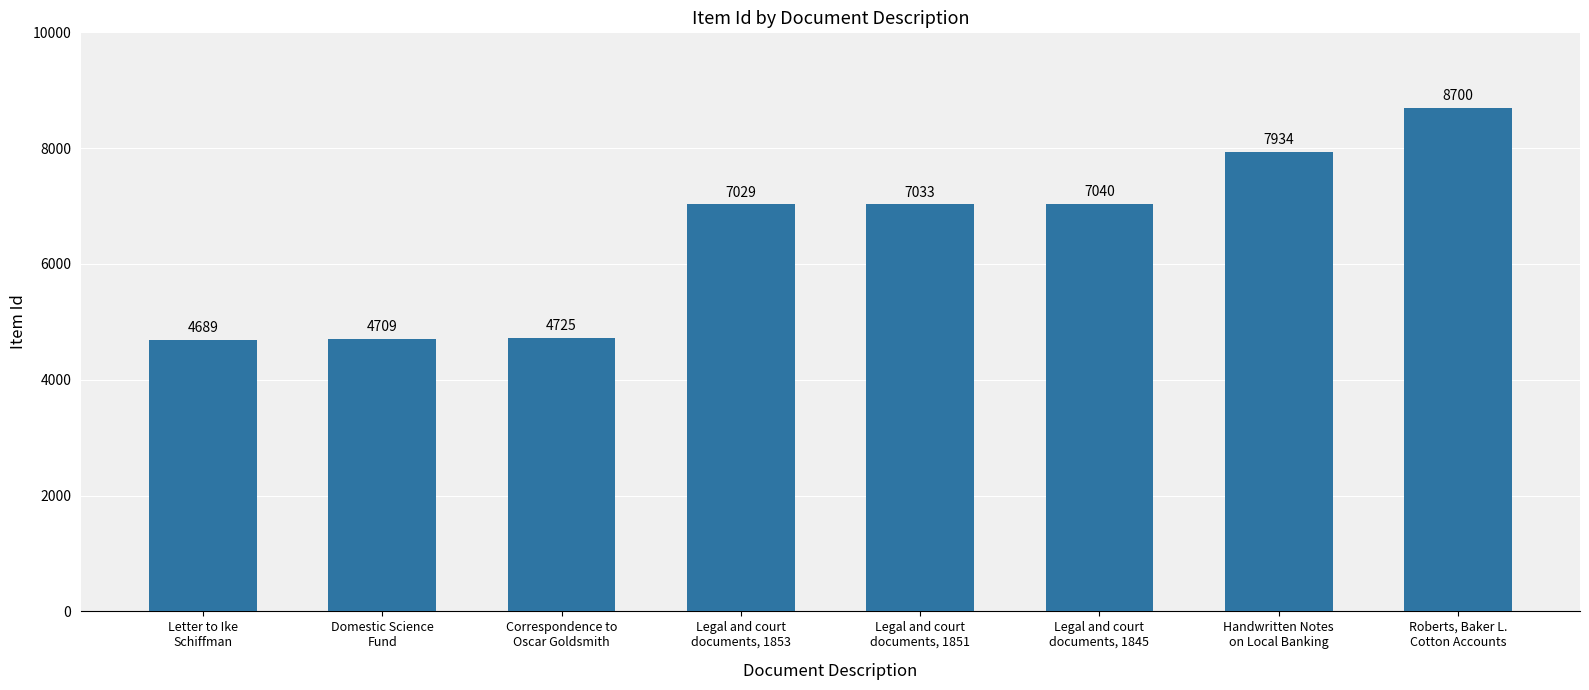

Reading left to right, what are all the values shown in this chart?

4689	4709	4725	7029	7033	7040	7934	8700